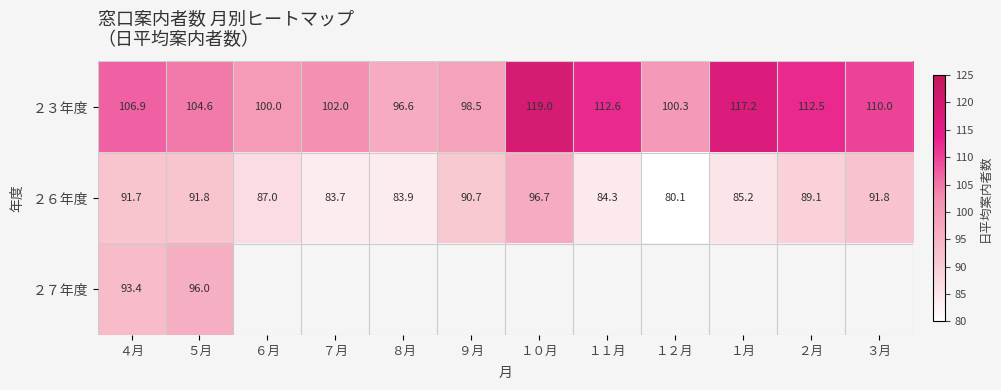

What value does the ２３年度 series have at １０月?

119.0